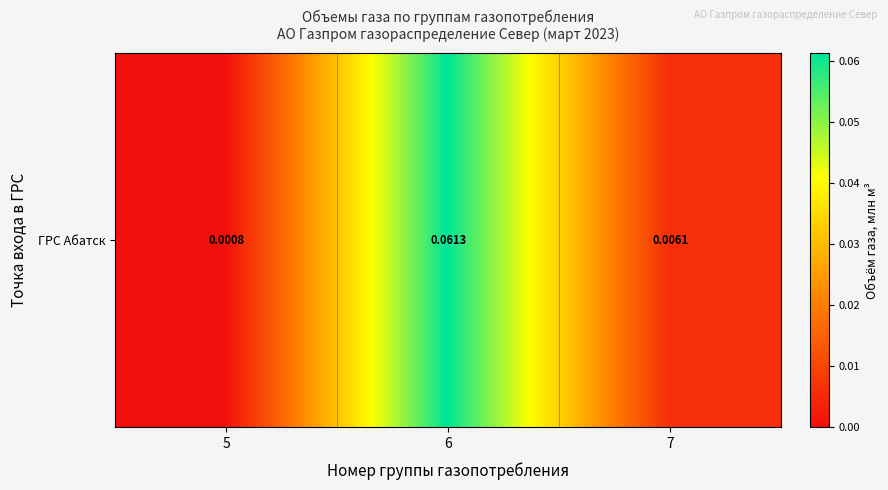

Reading left to right, list all the values displayed in this chart.

5=0.0	6=0.1	7=0.0